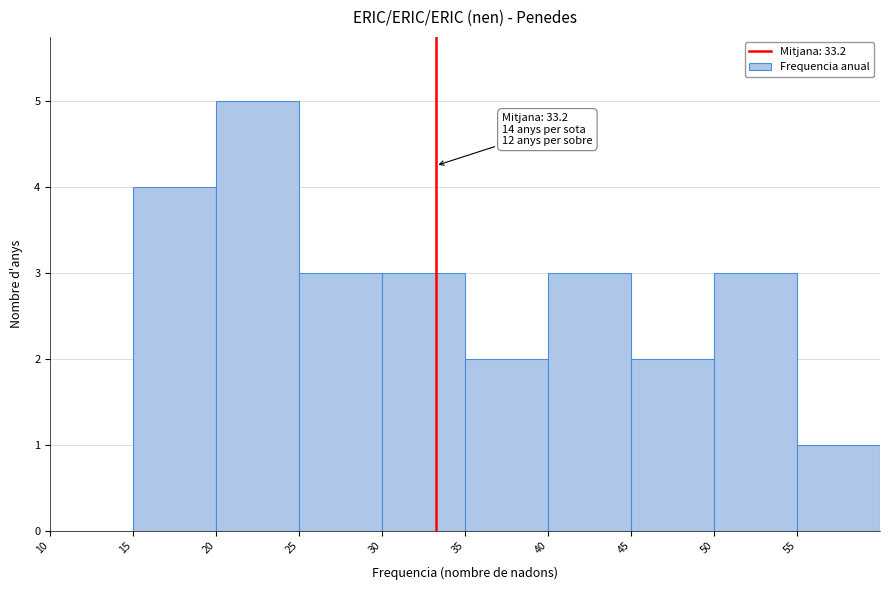

Over which range of the x-axis is the bar tallest?

20 to 25